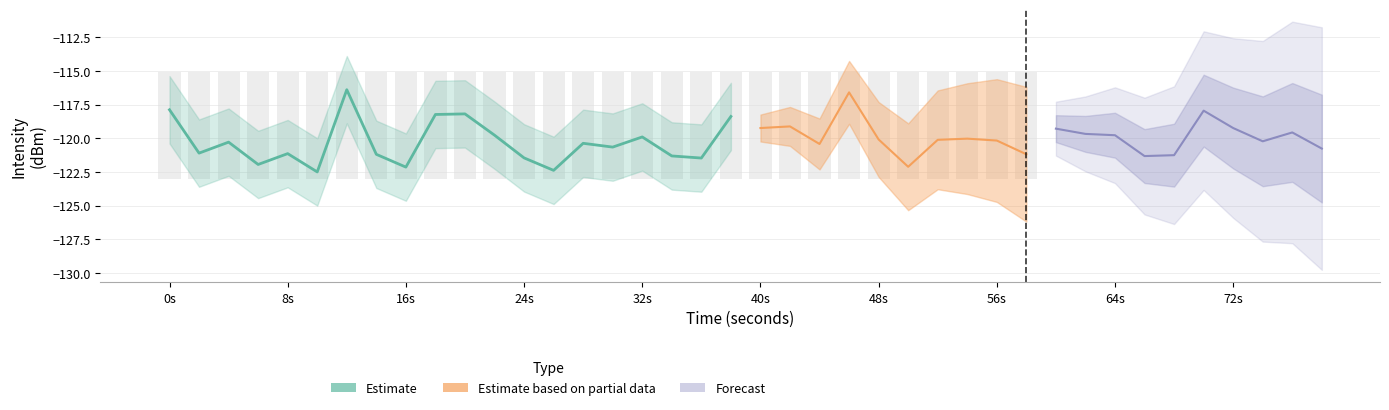

Is it true that the value at 48s is -151.8?

False